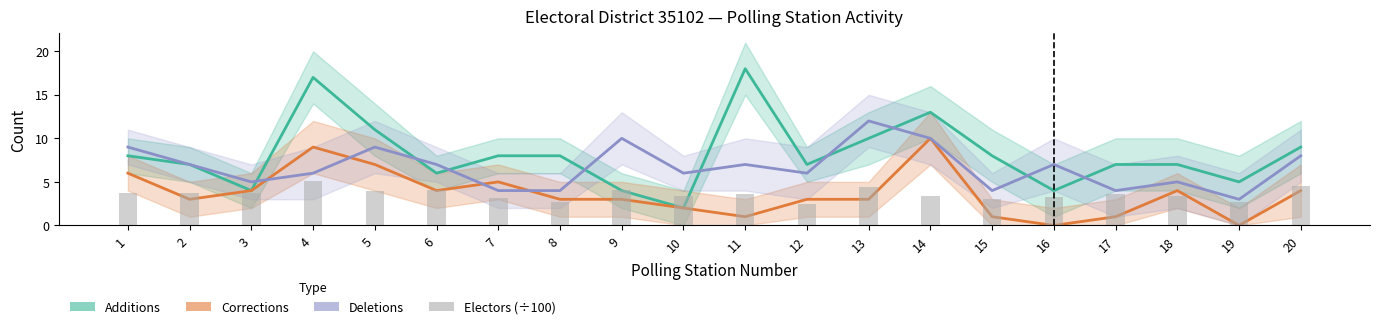

At which label is Additions closest to 10?

13